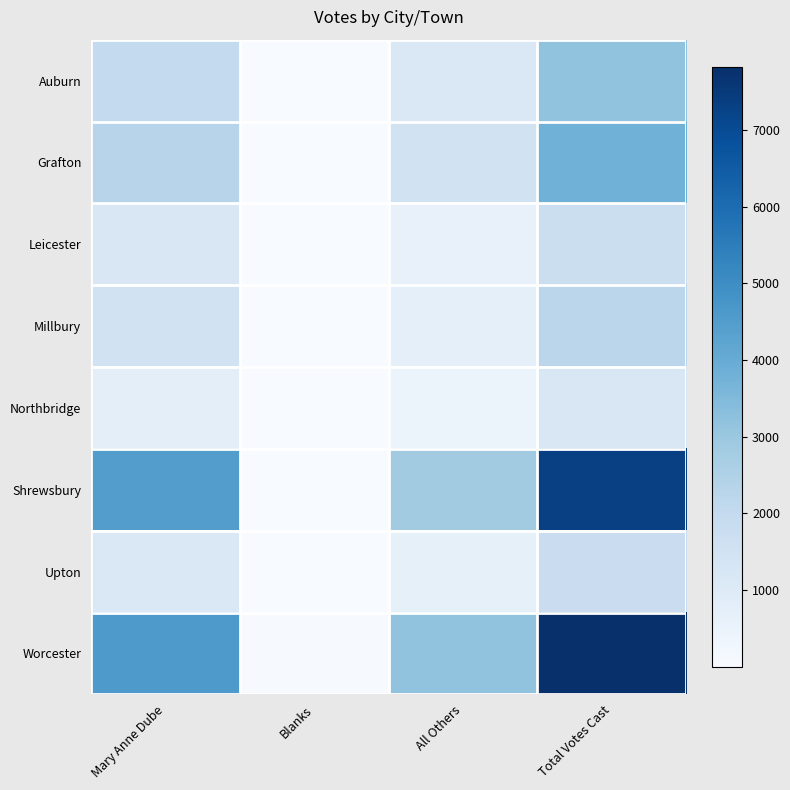

Which series has the largest total across all categories?

Worcester